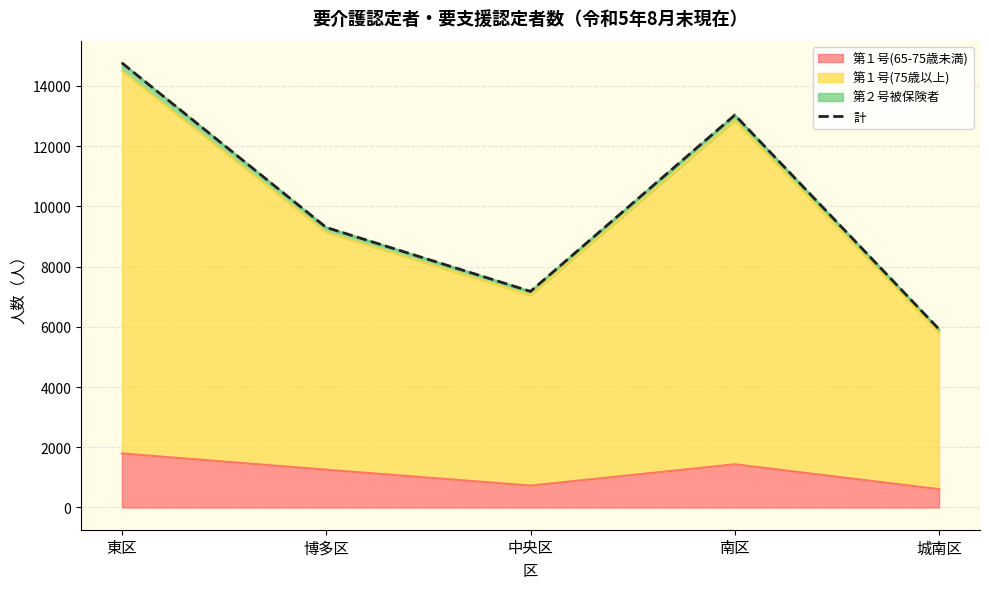

Approximately how many times larger is the value at 博多区 compared to 中央区?

1.3